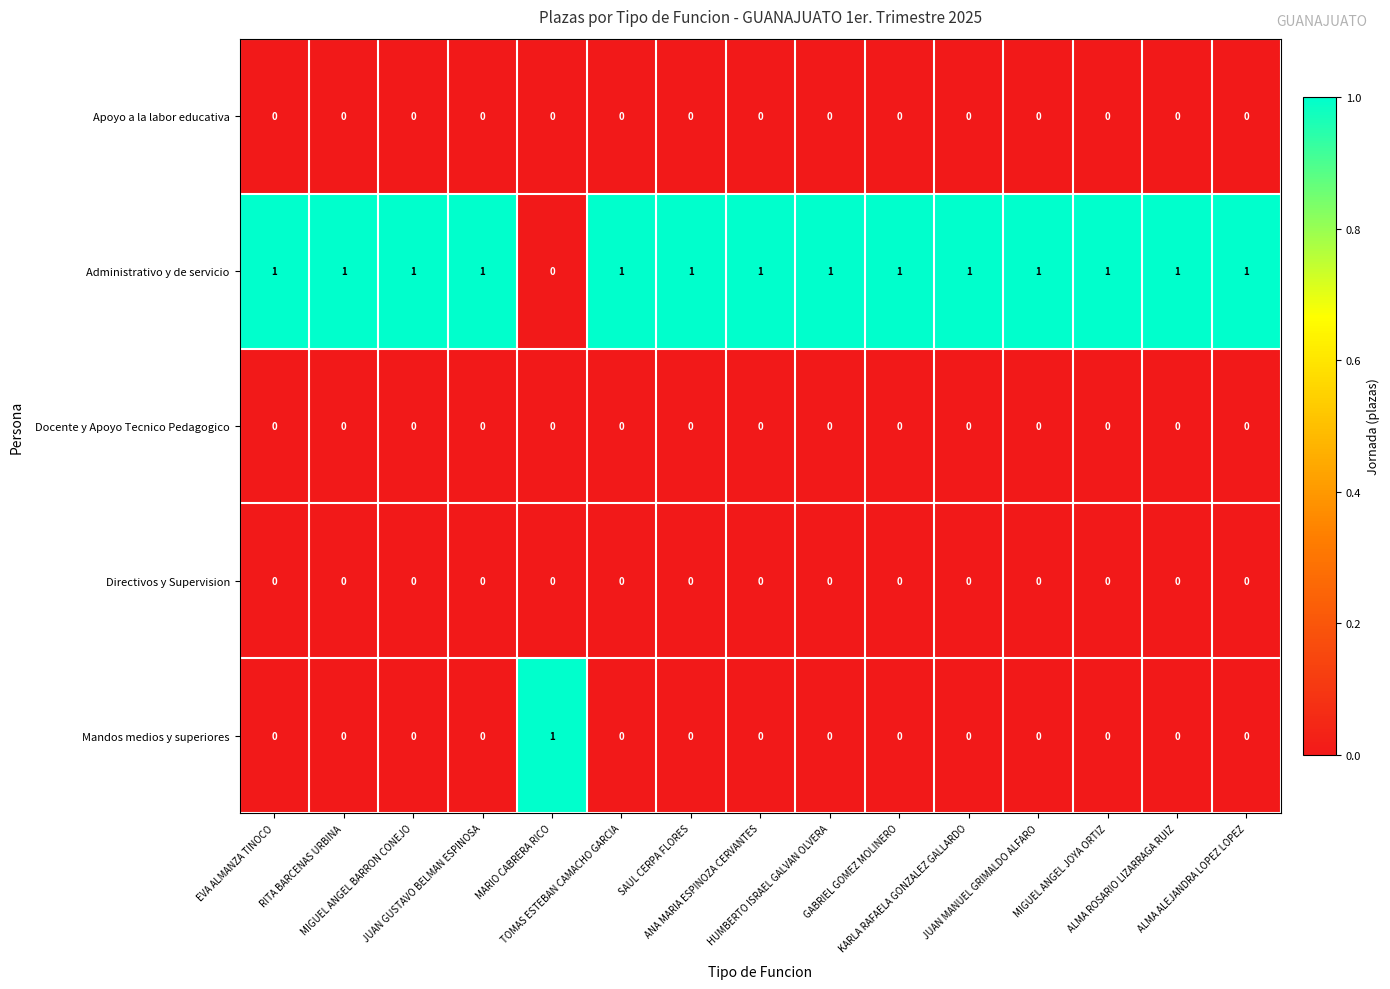

At how many categories does at least one series exceed 0?

15